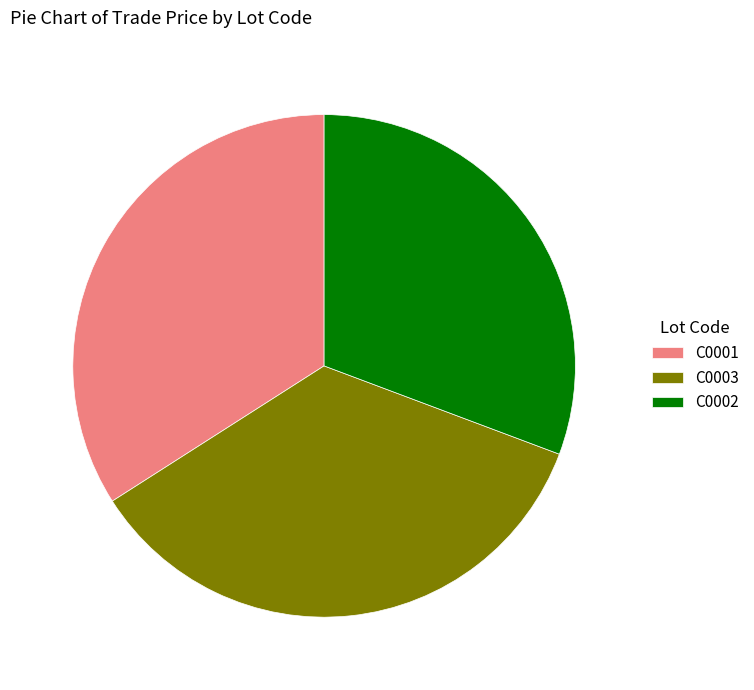

Do C0001 and C0003 together represent more than half of the pie?

Yes